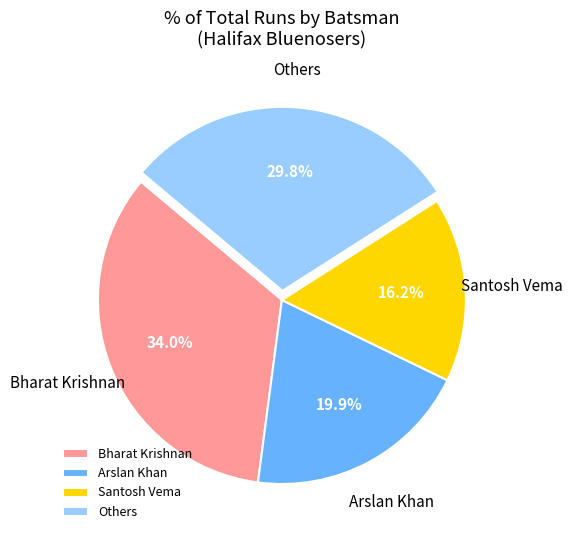

To the nearest percent, what is the difference between the largest and smallest slice percentages?

18%